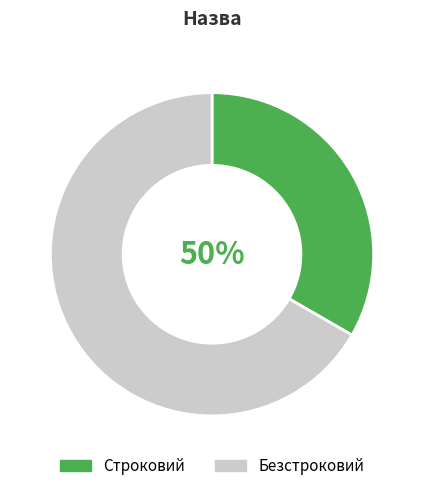

Which has a higher value, Строковий or Безстроковий?

Безстроковий